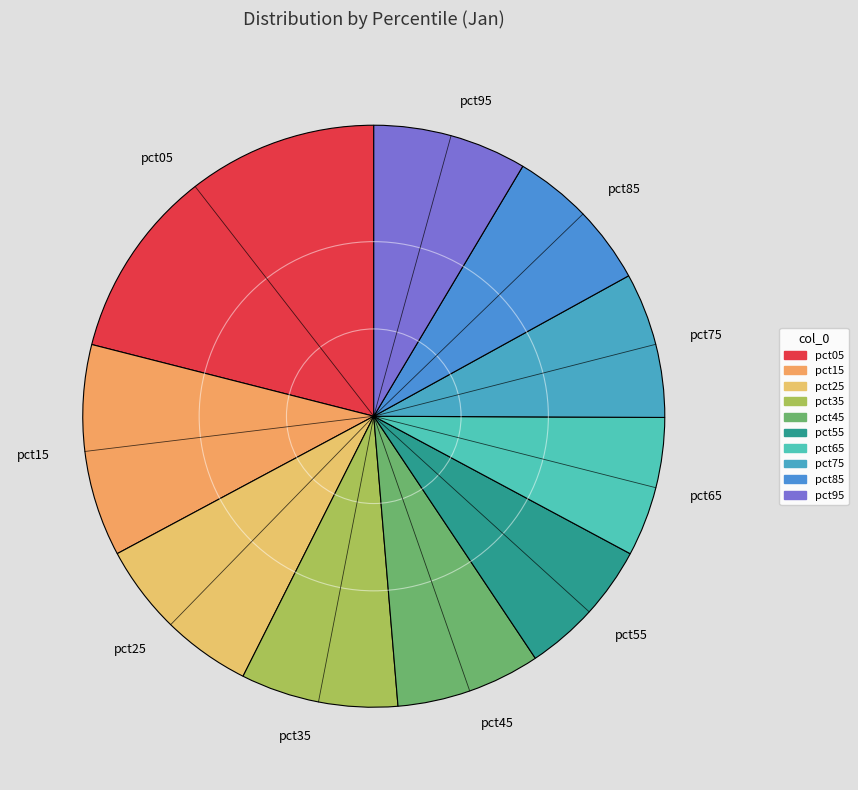

Is the sum of pct45 and pct15 greater than half?

No